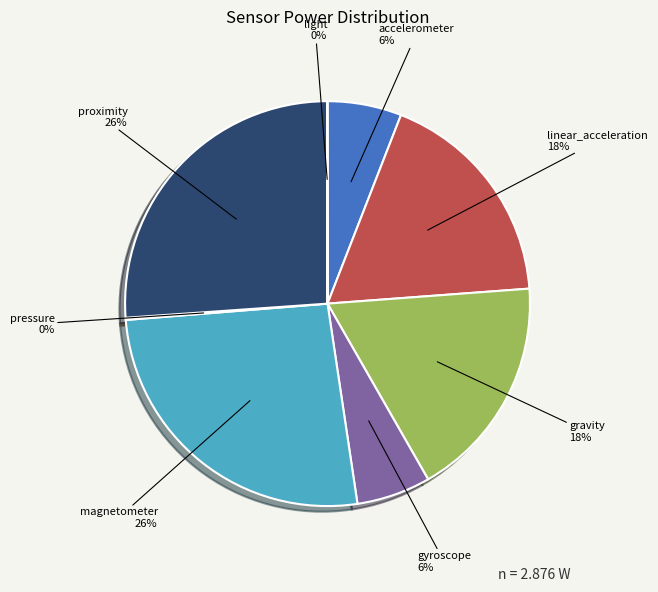

To the nearest percent, what portion does accelerometer represent?

6%